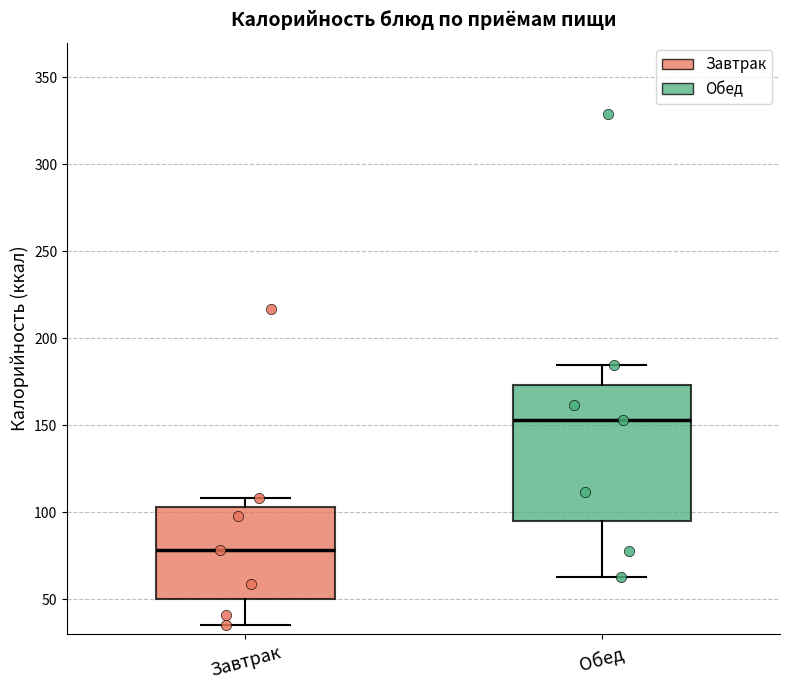

Reading left to right, read every box against the y-axis: the position of its median line, the range the box covers, and the ends of its whiskers. The values are not printed on the chart, so give them approximately, as read against the axis.

Завтрак: median 80, box 50 to 105, whiskers 35 to 110
Обед: median 155, box 95 to 175, whiskers 65 to 185